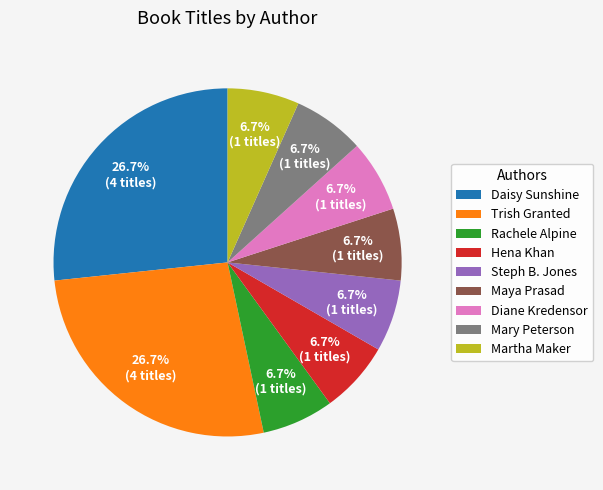

Is there any slice that represents more than half of the pie?

No